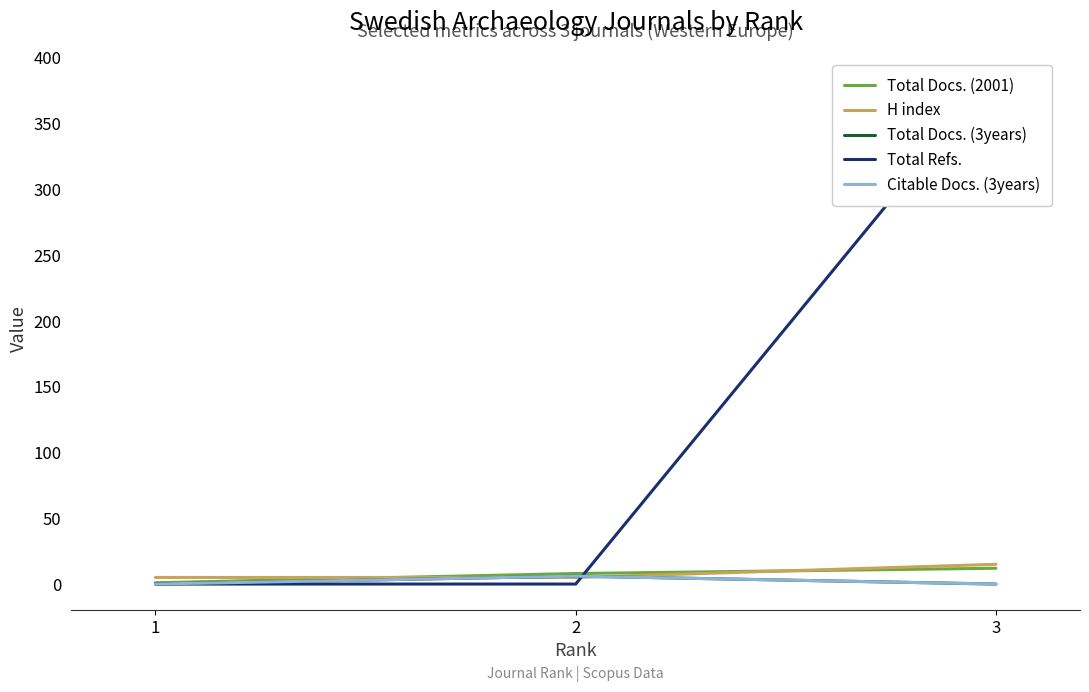

At which category is the sum across all series the highest?

3